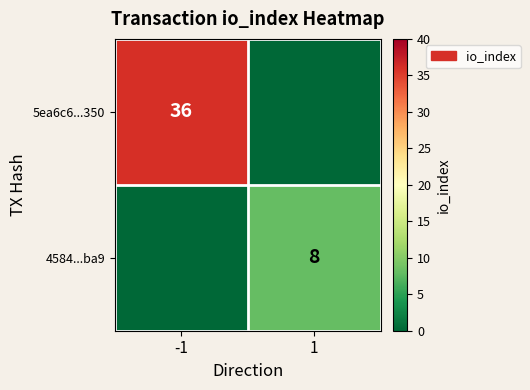

Which has a higher value, -1 or 1?

-1